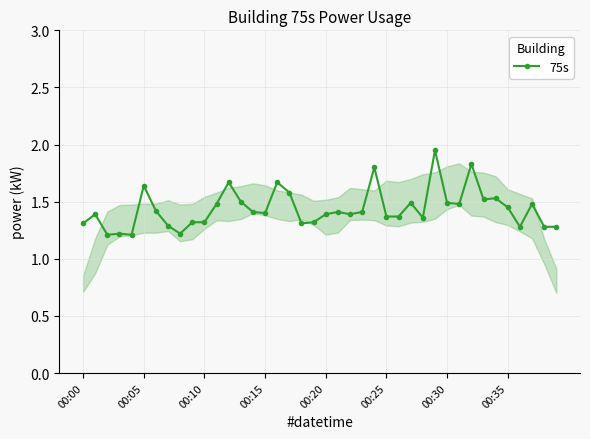

What is the difference between the maximum and second lowest values?

0.7